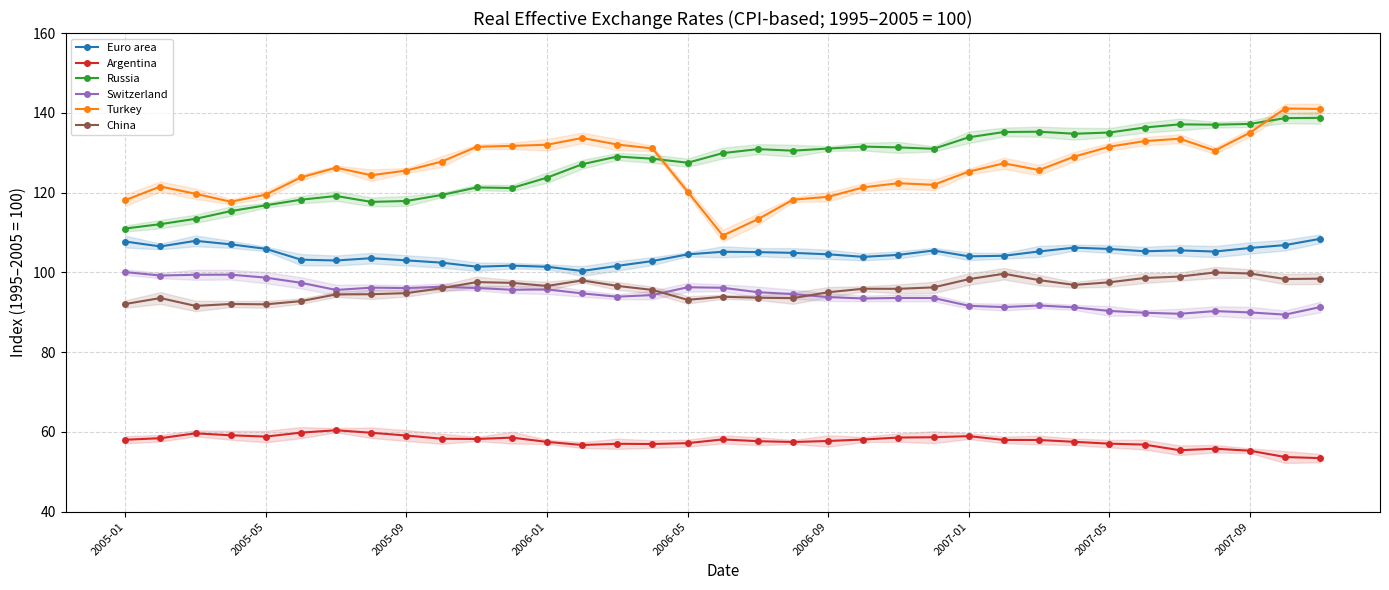

The value of Turkey at 2005-05 is 50.3. True or false?

False